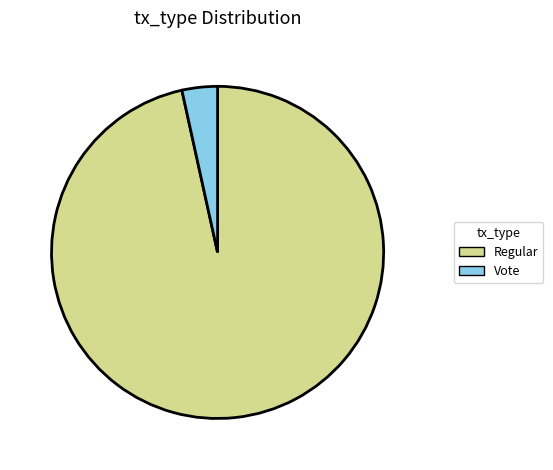

What is the smallest slice in the pie chart?

Vote